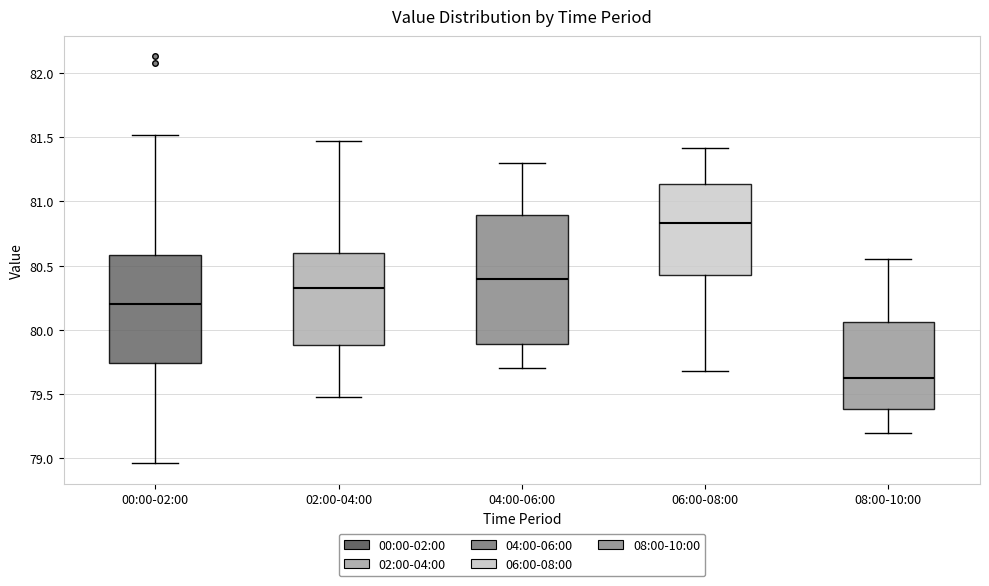

Which box's median line is the highest?

06:00-08:00